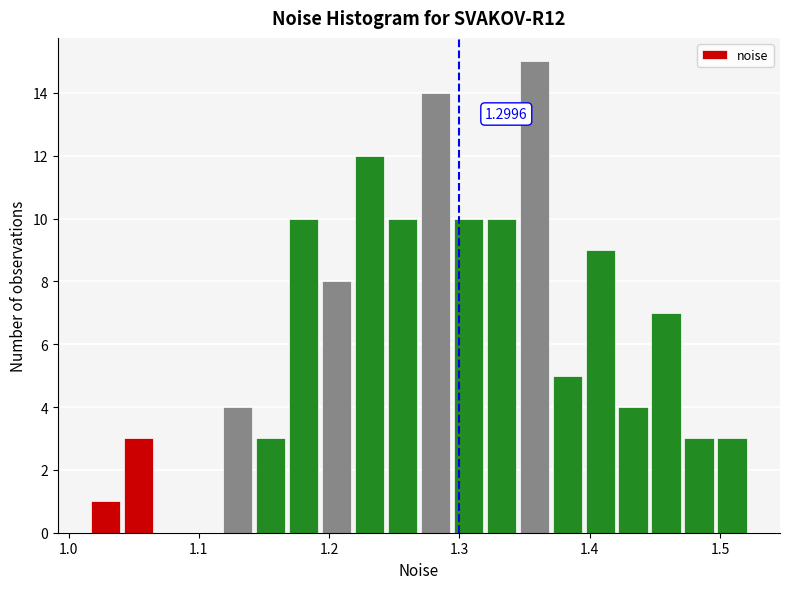

Around what value on the x-axis is the tallest bar? Give the approximate position of its centre, as read against the axis.

1.36